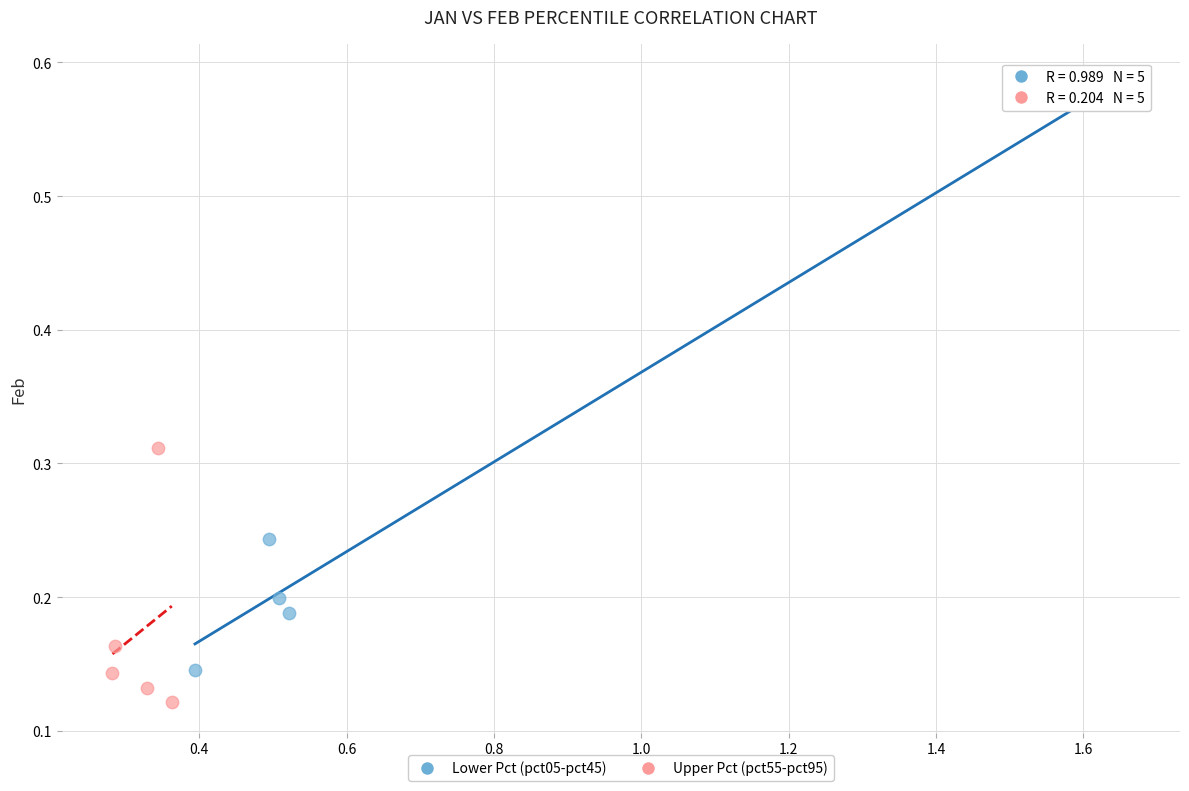

Which series reaches the maximum Y coordinate?

Lower Pct (pct05-pct45)